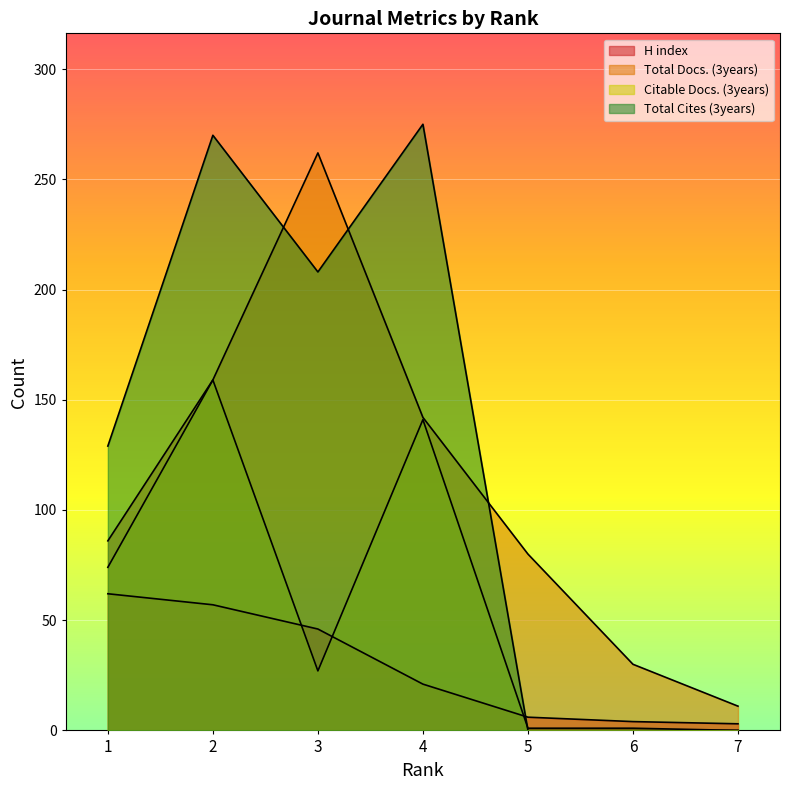

True or false: H index and Total Docs. (3years) intersect in this chart.

False